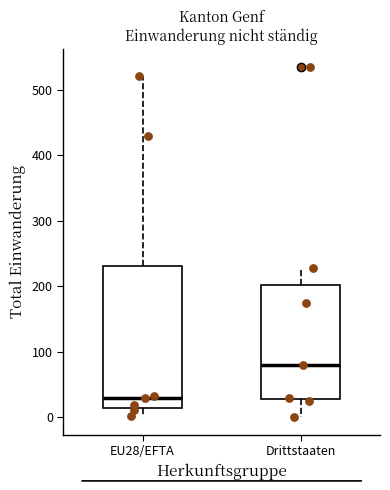

Reading left to right, transcribe this box plot: for each box, give where its median line is, the range the box spans, and where its two whiskers end, as read against the y-axis. The values are not printed on the chart, so give them approximately, as read against the axis.

EU28/EFTA: median 30, box 10 to 230, whiskers 0 to 520
Drittstaaten: median 80, box 30 to 200, whiskers 0 to 230